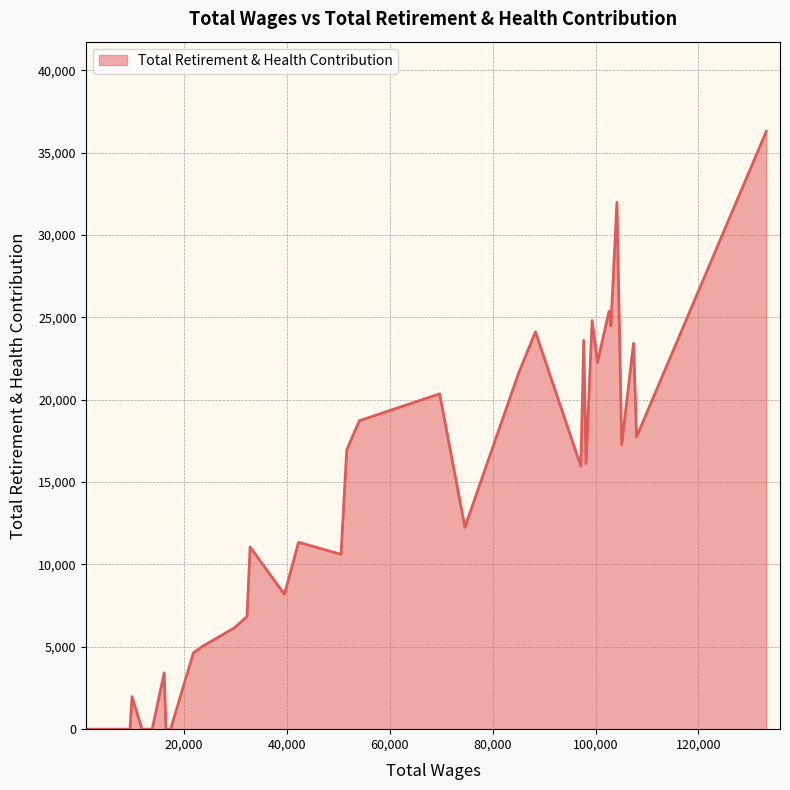

What is the difference between the maximum and minimum values?

36290